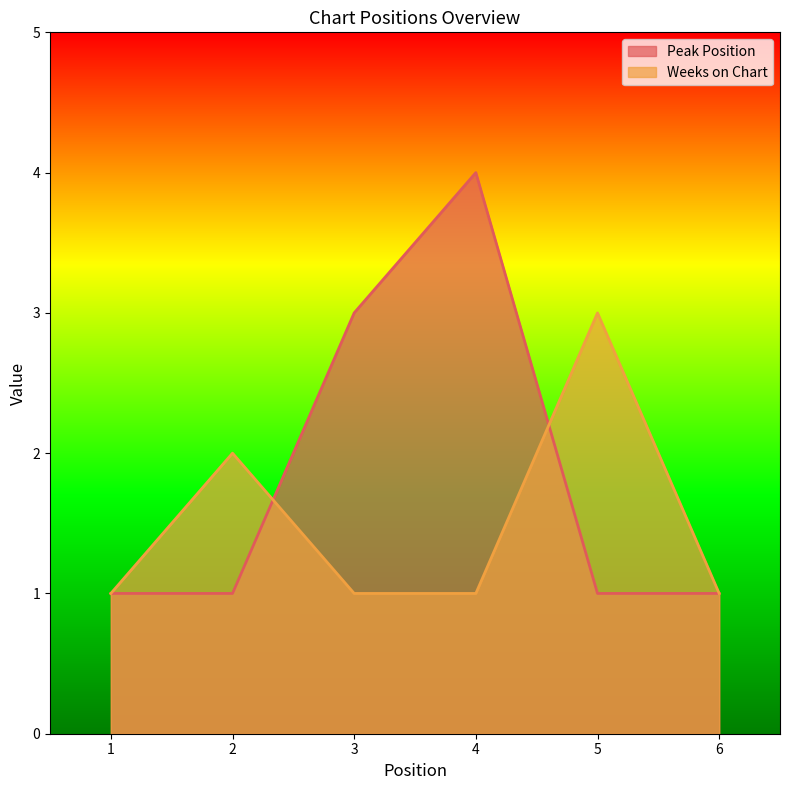

Which has a higher value, 2 or 1?

2